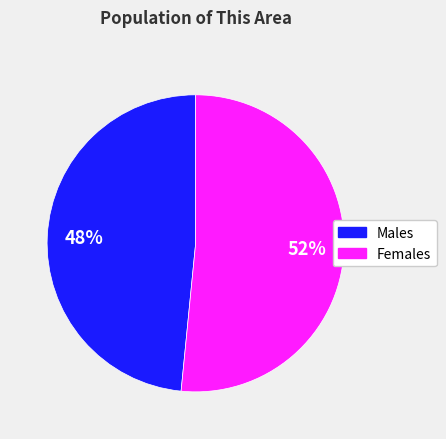

Does any single category account for the majority?

Yes